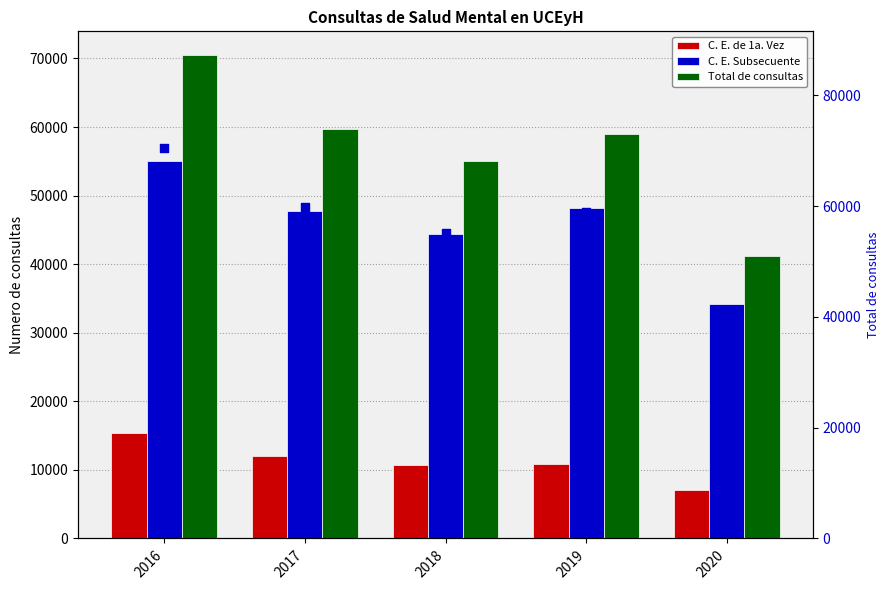

What are all the series names shown in the legend?

C. E. de 1a. Vez, C. E. Subsecuente, Total de consultas